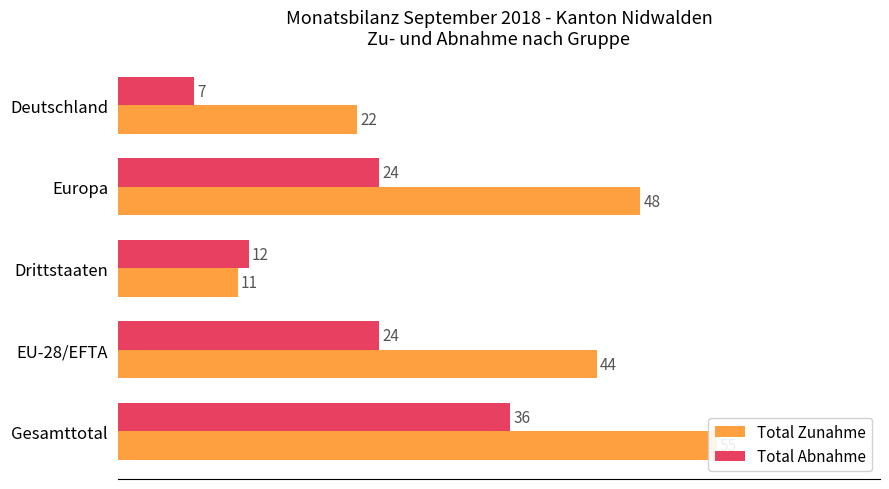

What is the minimum value for Total Zunahme?

11